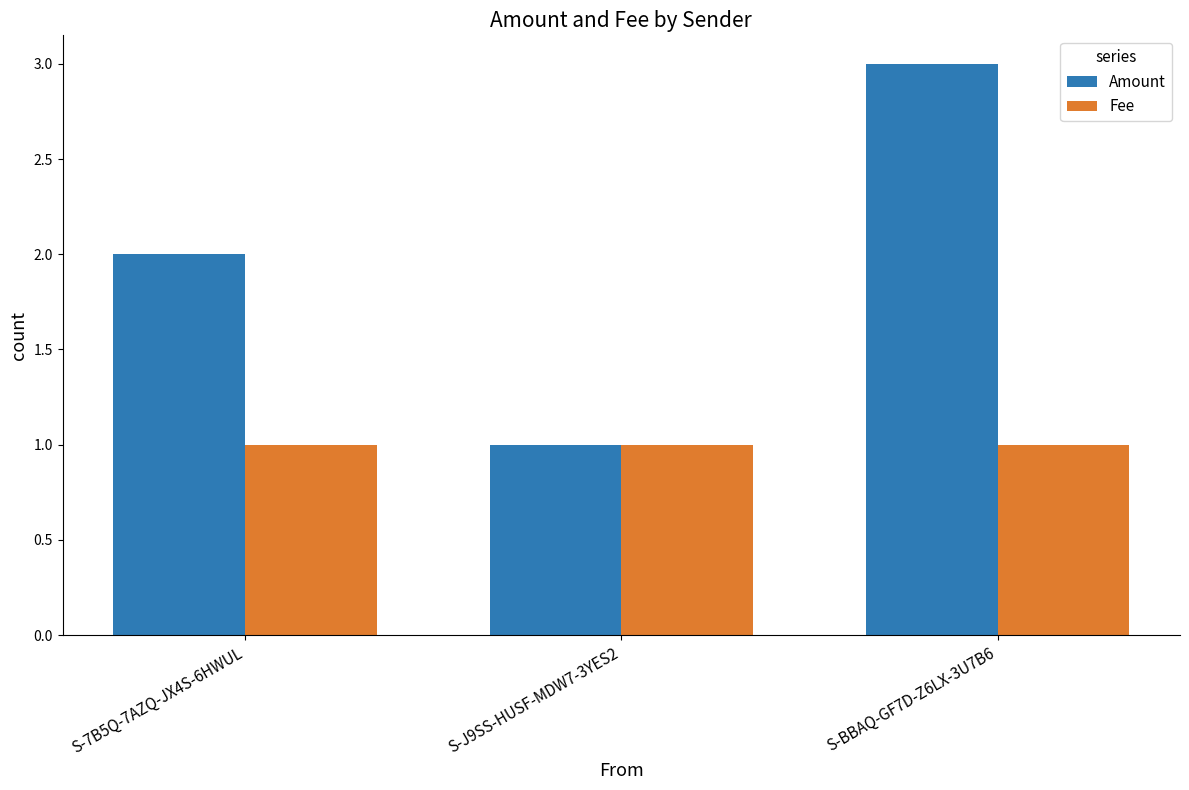

The value of Amount at S-J9SS-HUSF-MDW7-3YES2 is 1.4. True or false?

False